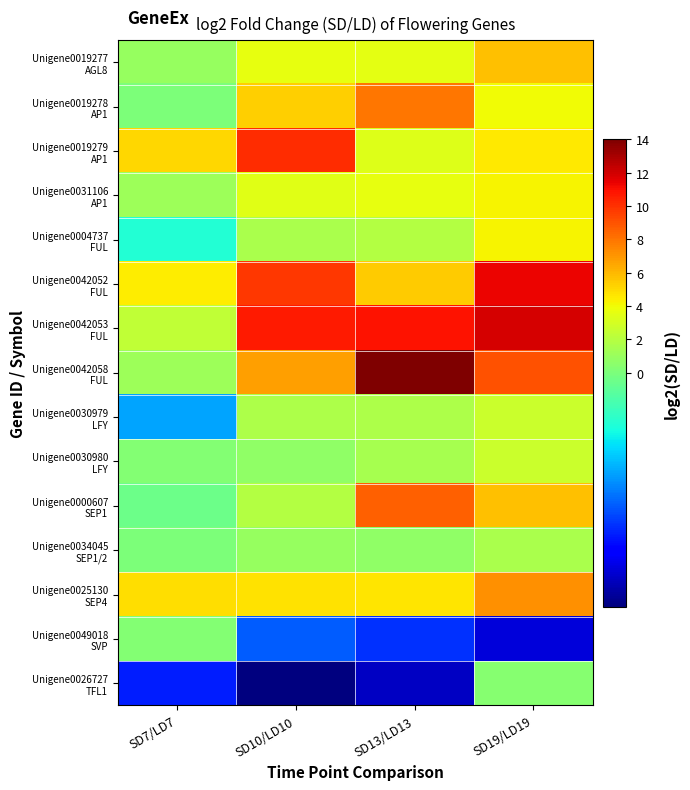

Which series has the largest range (max minus min)?

Unigene0042058 FUL